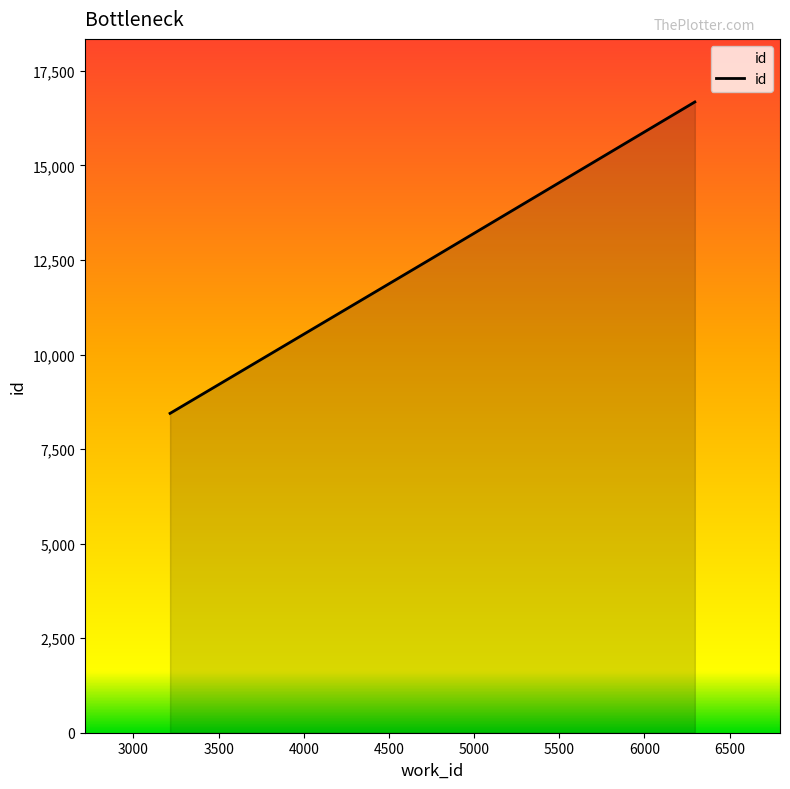

What is the difference between the maximum and second lowest values?

4185